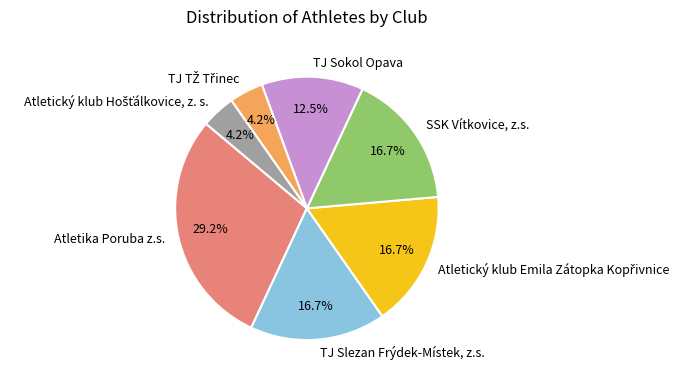

Does Atletika Poruba z.s. represent more than half of the total?

No